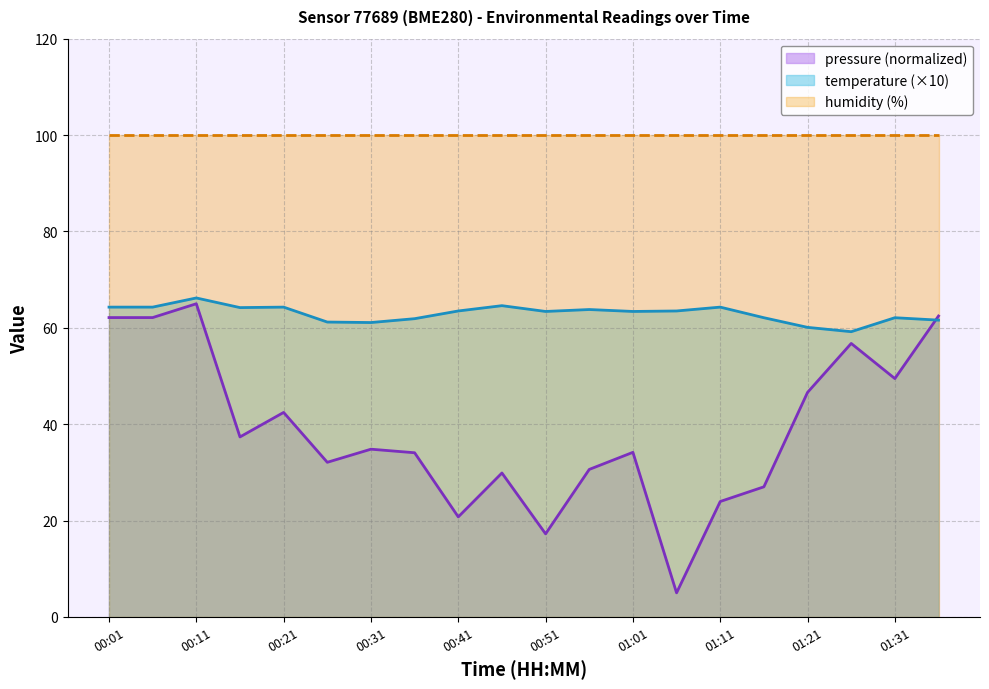

What is the label of the 18th point from the left?

01:26